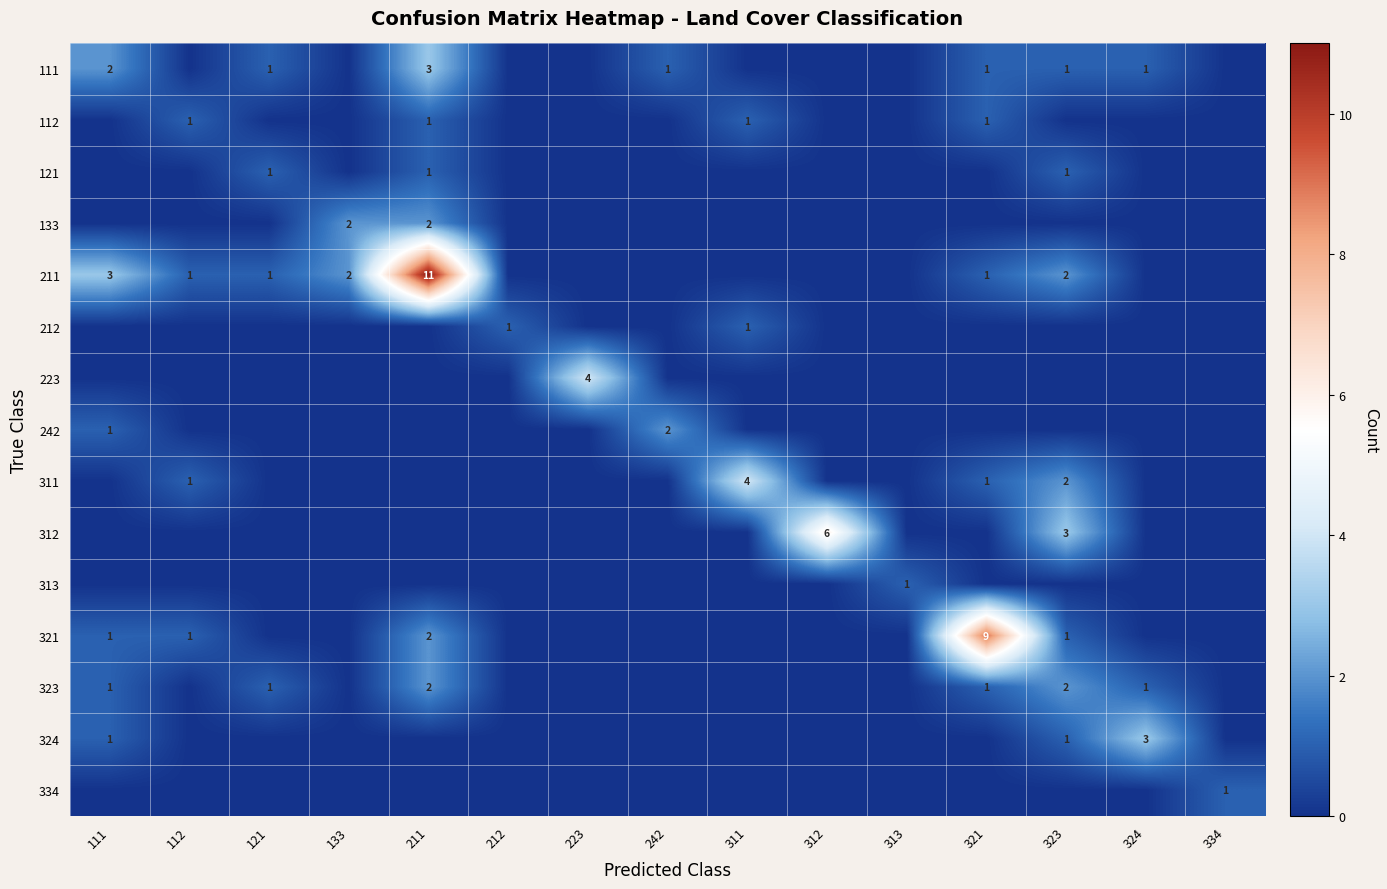

Rank the categories by 324 value from highest to lowest.

324, 111, 323, 112, 121, 133, 211, 212, 223, 242, 311, 312, 313, 321, 334